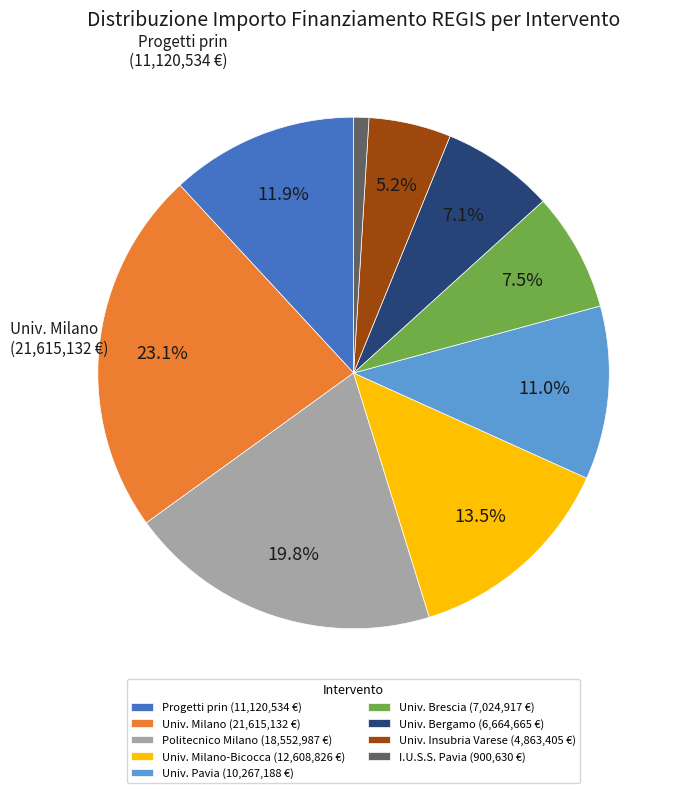

Does any single category account for the majority?

No